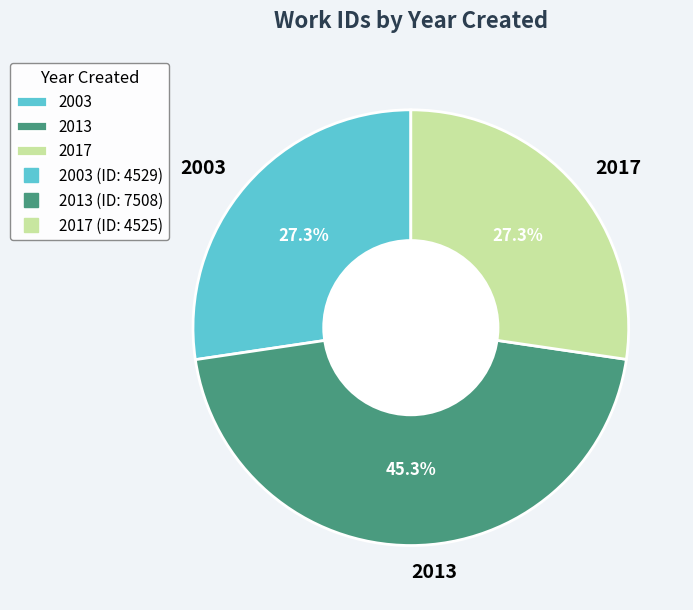

What is the ratio of the value at 2013 to the value at 2003?

1.7